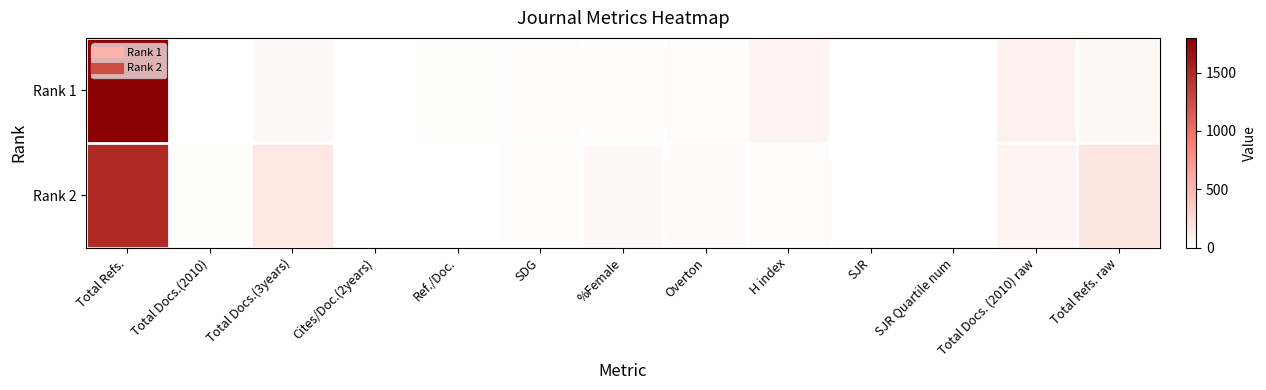

Rank the series by their average value, from lowest to highest.

Rank 2, Rank 1